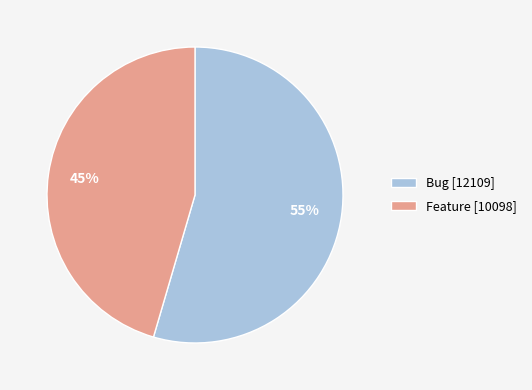

To the nearest percent, what is the combined percentage of Bug and Feature?

100%